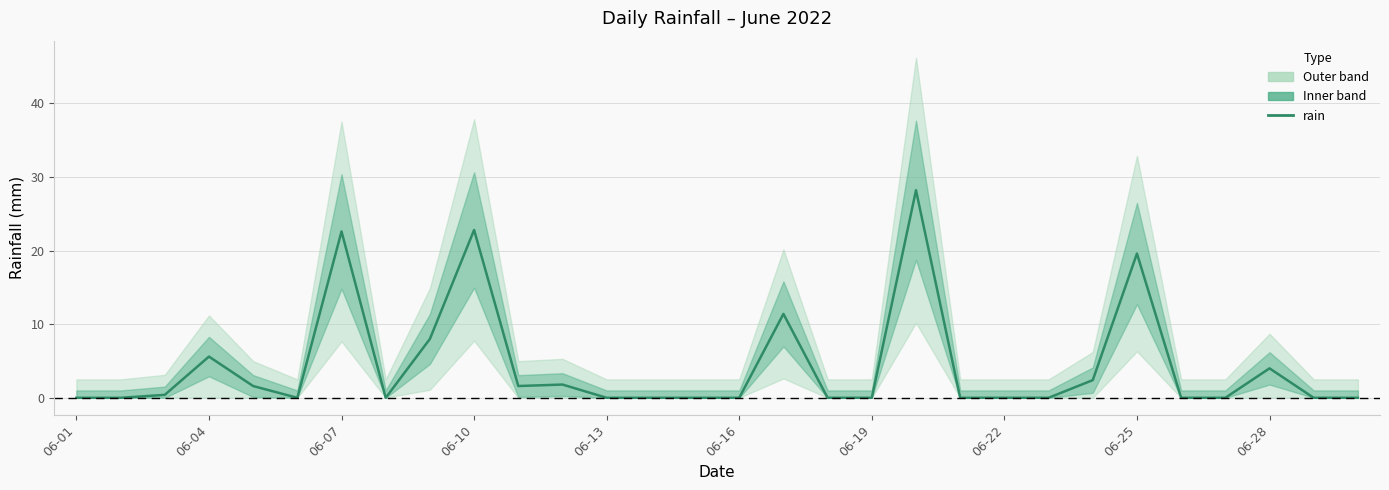

Between 25 and 29, which is larger?

25